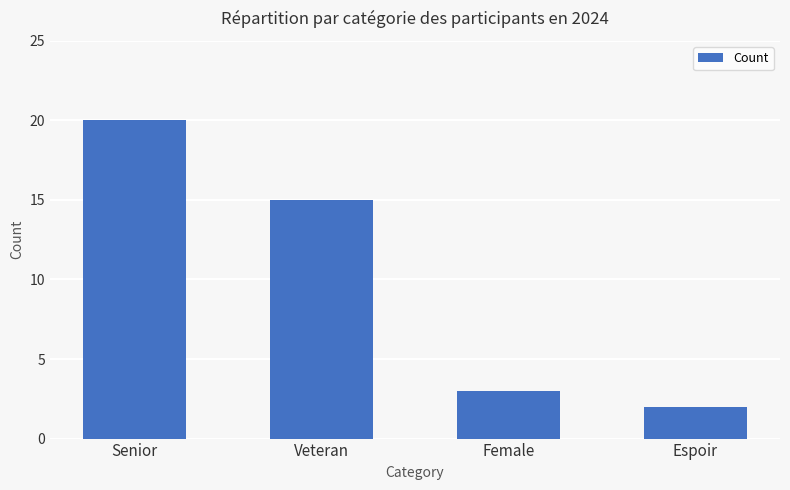

What is the label of the 4th bar from the right?

Senior